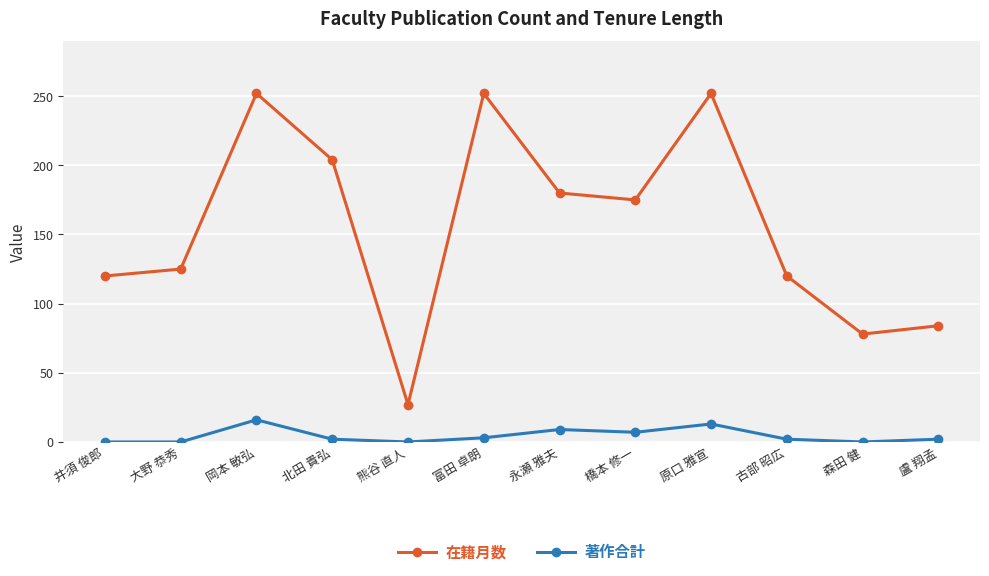

In 在籍月数, how many points are lower than both neighbors (excluding endpoints)?

3